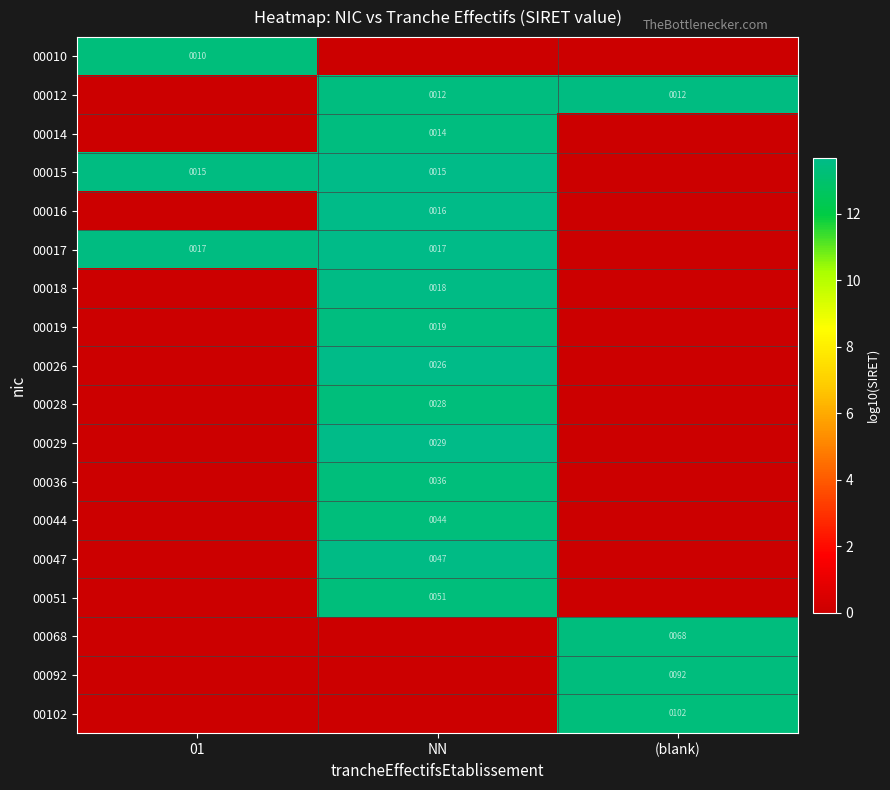

Is it true that 00036 equals 36 at NN?

True